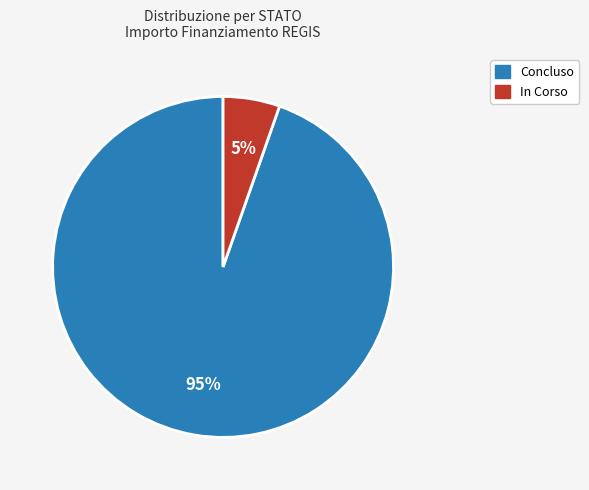

To the nearest percent, what percentage of the pie is Concluso?

95%